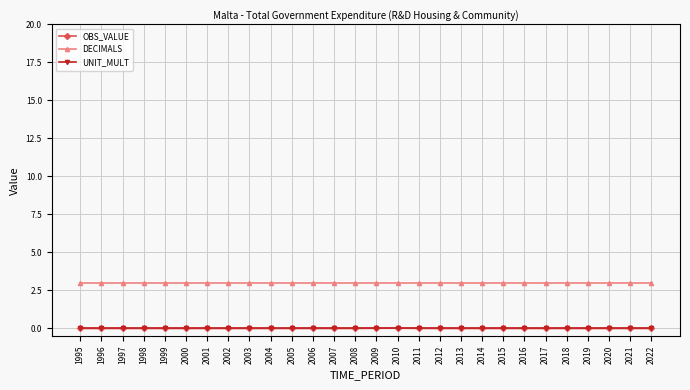

Which series has the widest spread of values?

OBS_VALUE